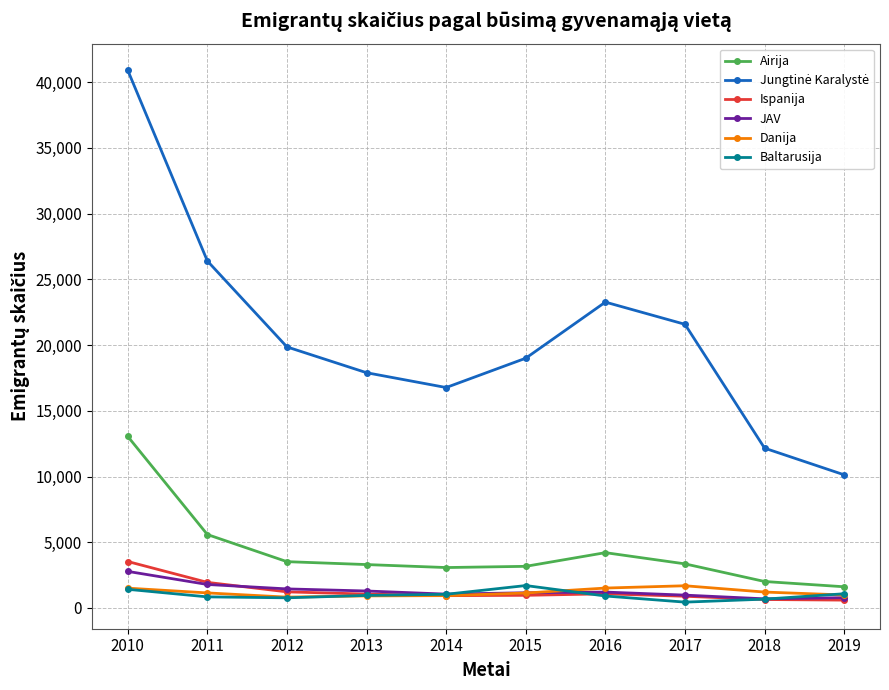

What is the maximum value for Danija?

1690